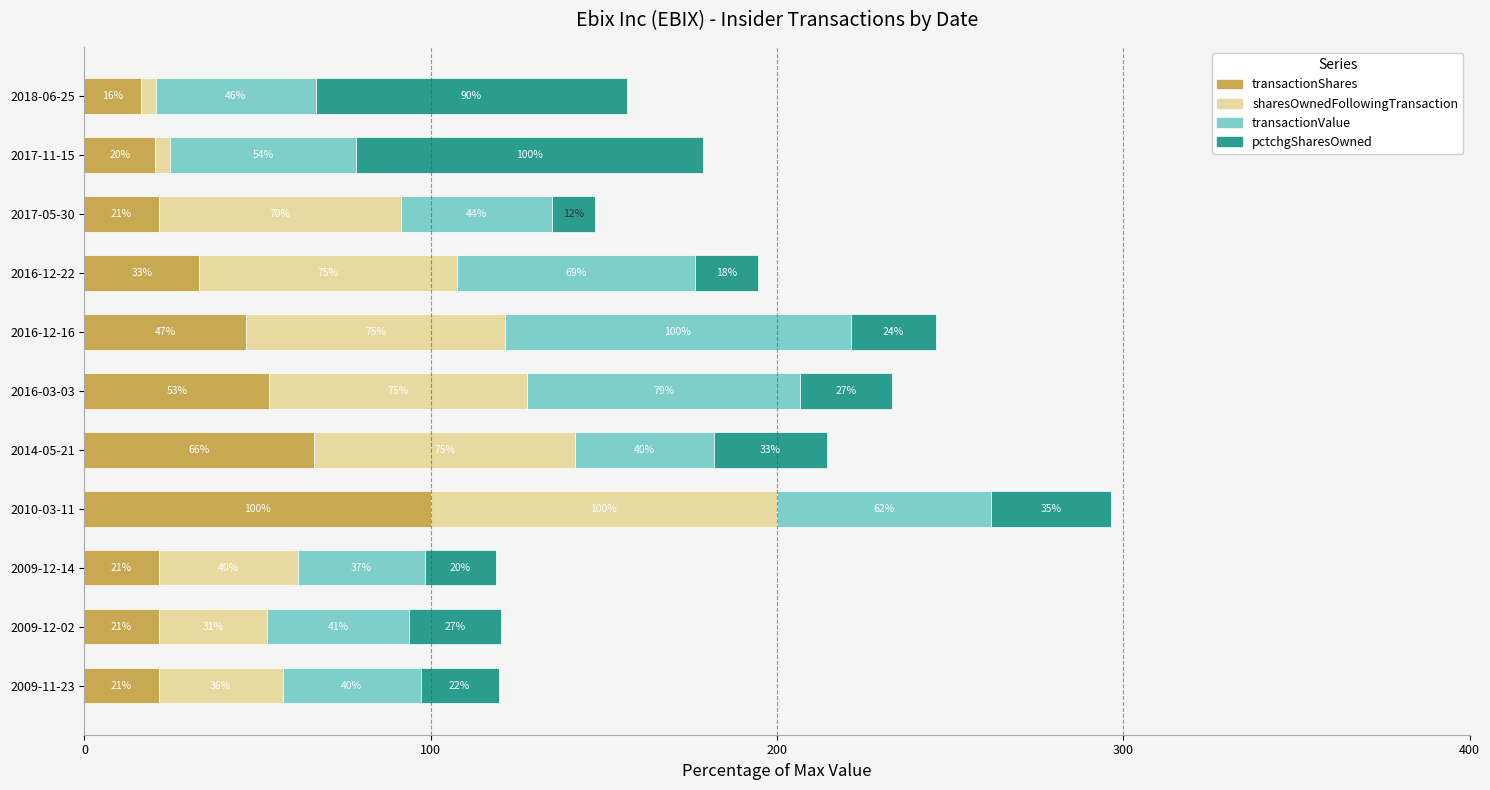

At which category is the sum across all series the highest?

2010-03-11